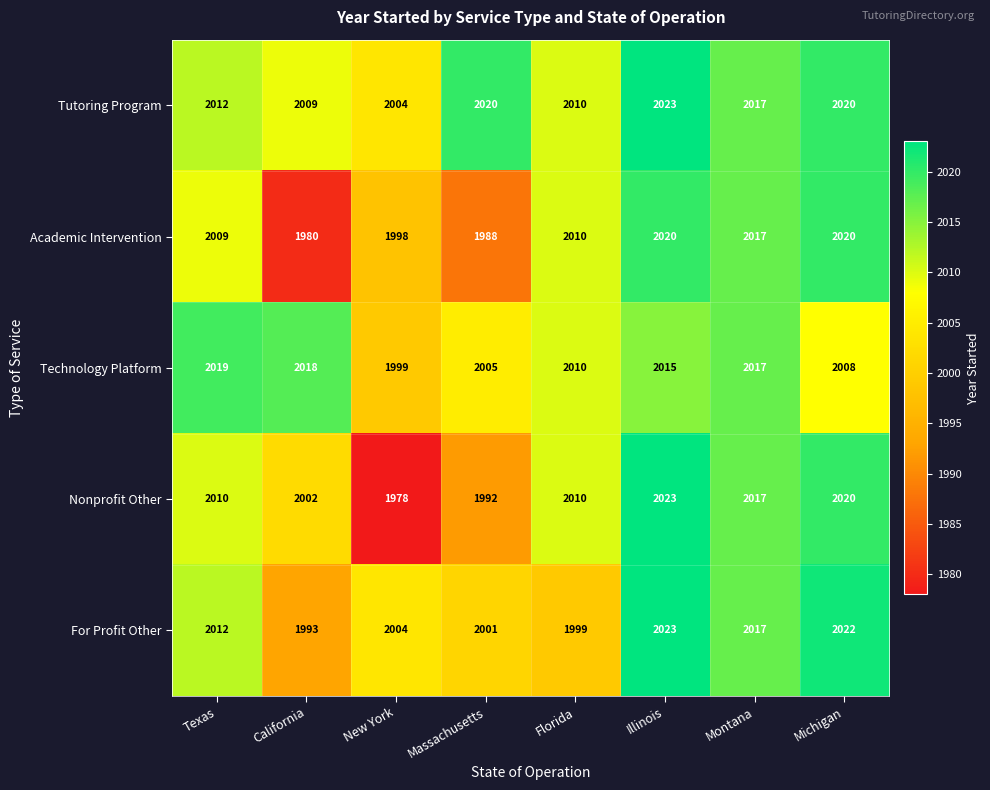

What value does the Academic Intervention series have at Florida, to the nearest 10?

2010